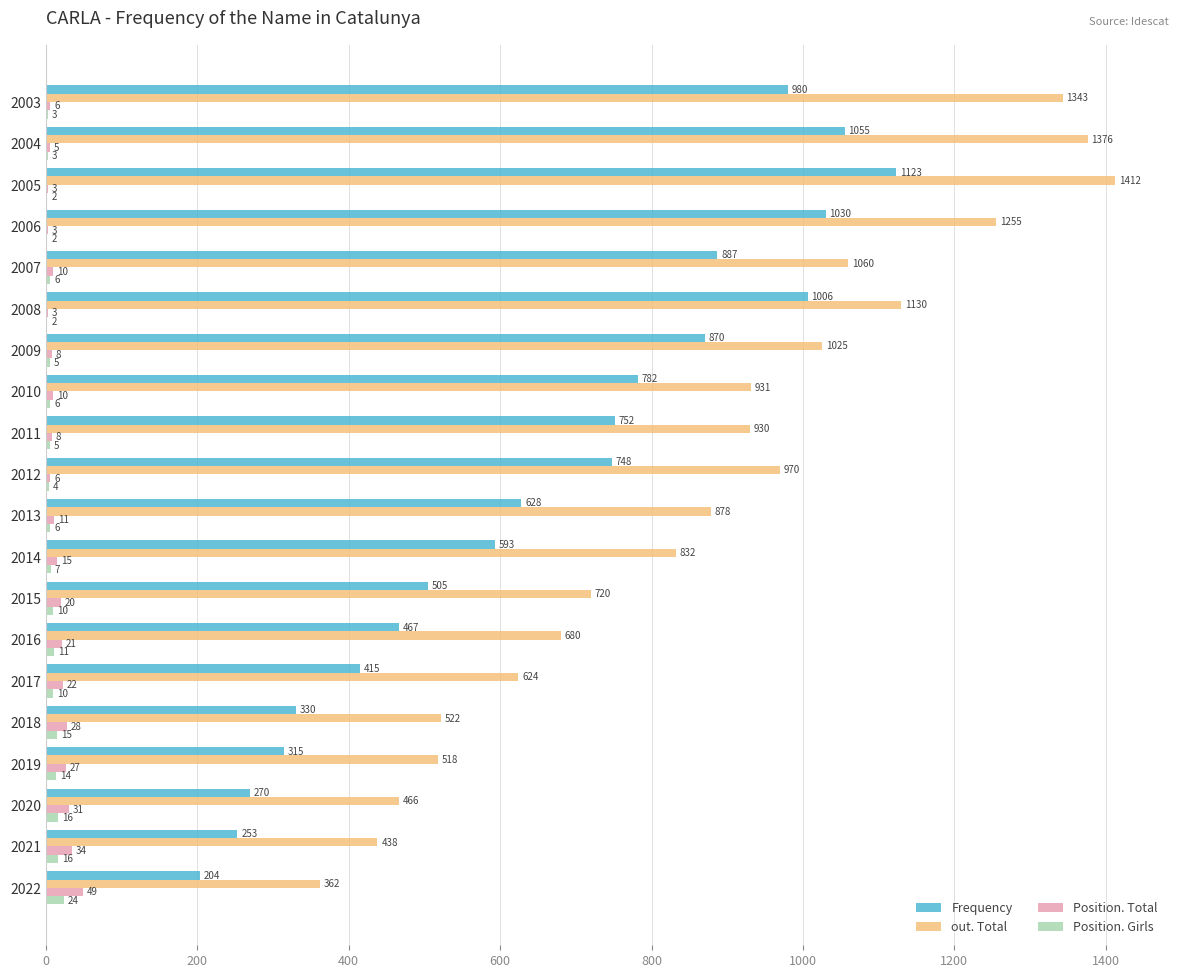

At which label does Frequency reach its peak?

2005